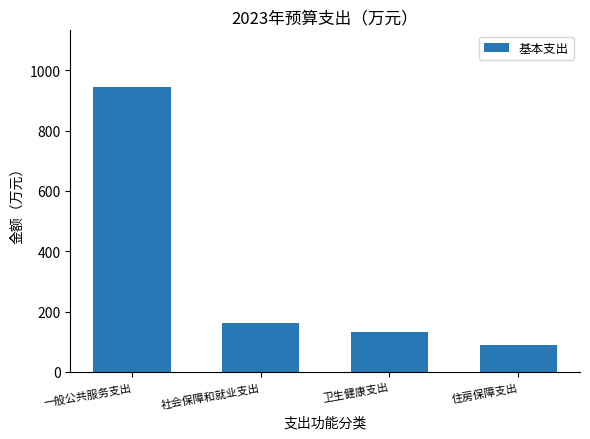

How many values are below 163?

2